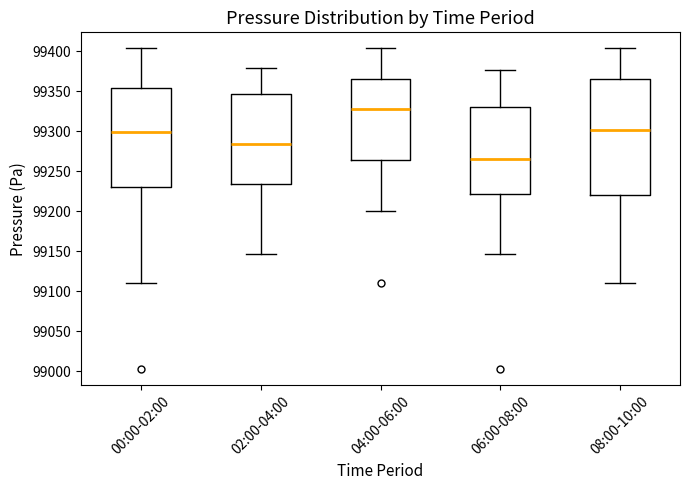

Reading left to right, read every box against the y-axis: the position of its median line, the range the box covers, and the ends of its whiskers. The values are not printed on the chart, so give them approximately, as read against the axis.

00:00-02:00: median 99300, box 99230 to 99355, whiskers 99110 to 99405
02:00-04:00: median 99285, box 99235 to 99345, whiskers 99145 to 99380
04:00-06:00: median 99330, box 99265 to 99365, whiskers 99200 to 99405
06:00-08:00: median 99265, box 99220 to 99330, whiskers 99145 to 99375
08:00-10:00: median 99300, box 99220 to 99365, whiskers 99110 to 99405